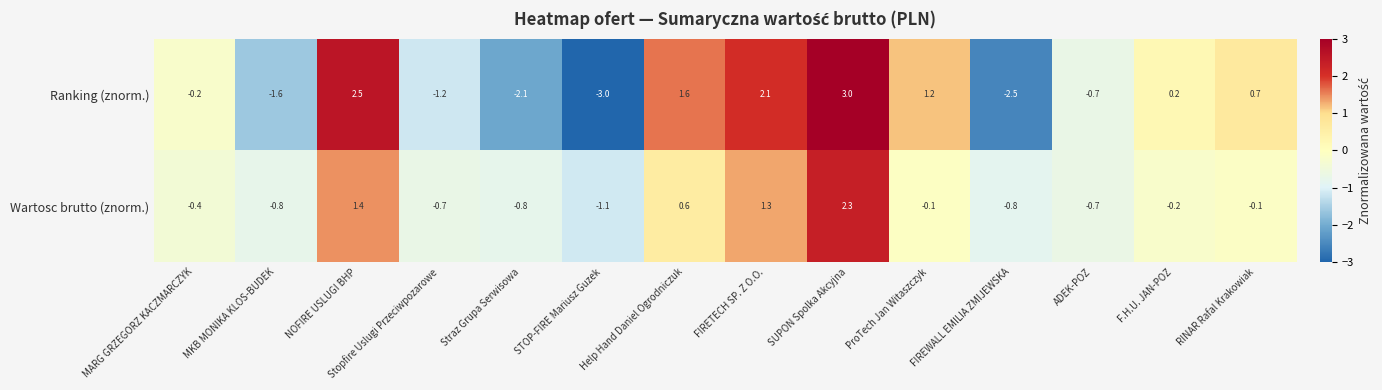

At which label does Wartosc brutto (znorm.) reach its minimum?

STOP-FIRE Mariusz Guzek